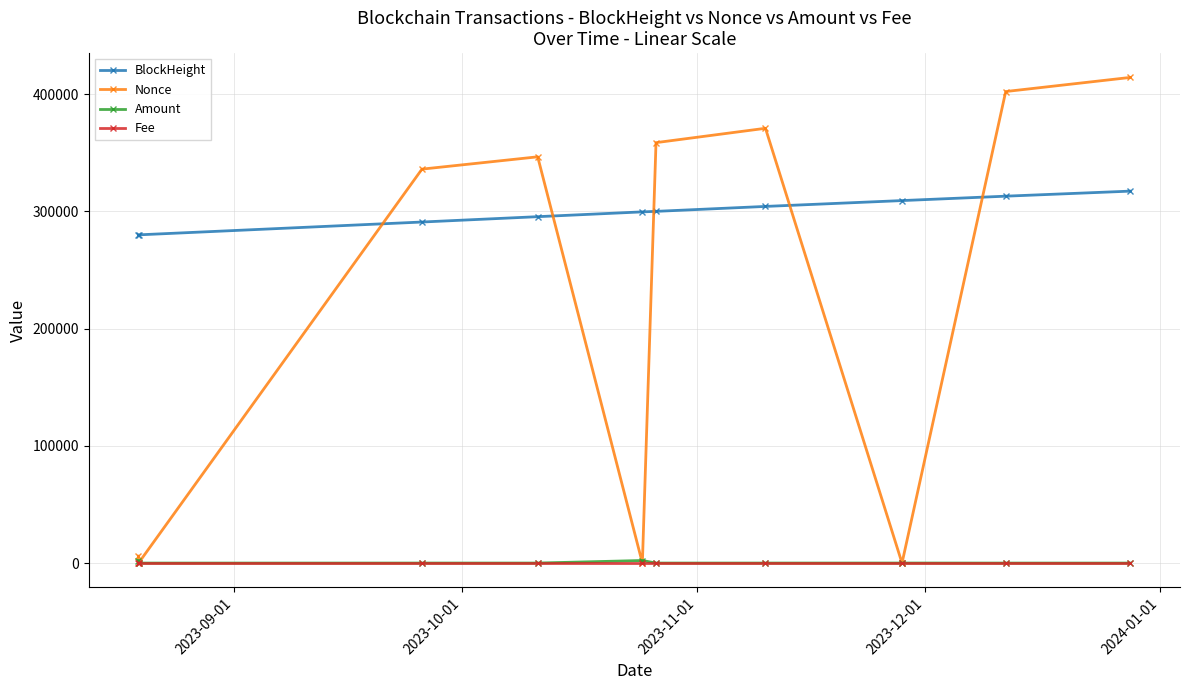

How many times do BlockHeight and Nonce cross each other?

5